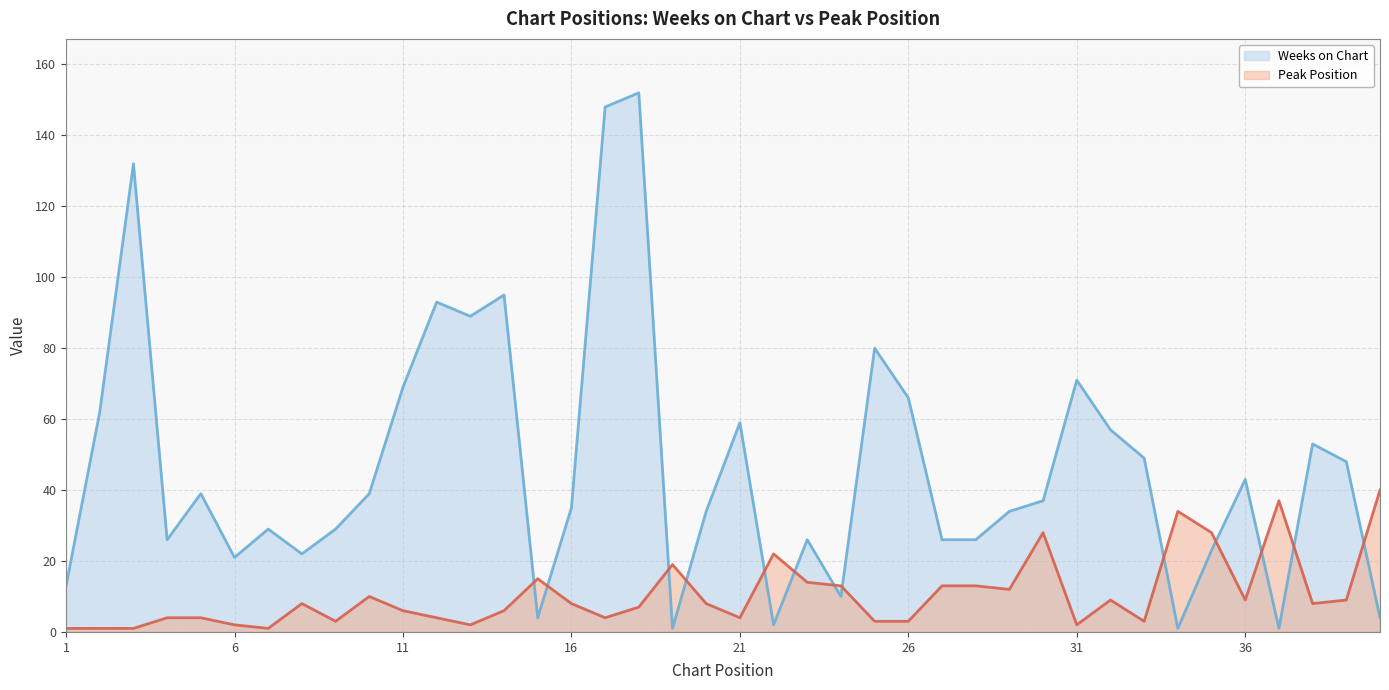

What is the difference between the highest and lowest values at 11?

63